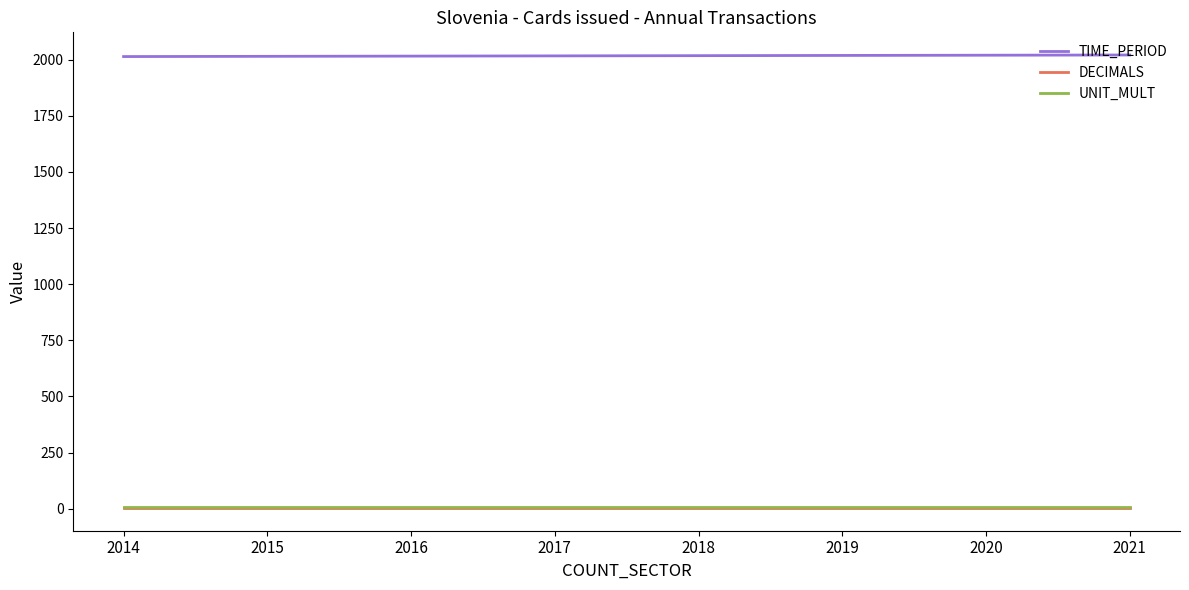

Read the DECIMALS value at 2018.

3